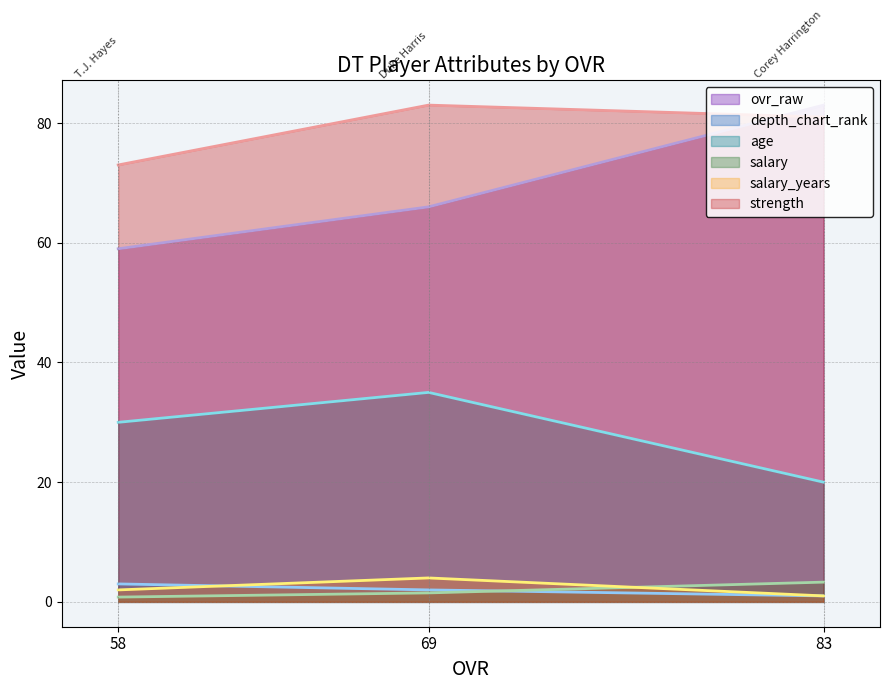

What is the difference between the maximum and minimum values in the ovr_raw series?

24.0